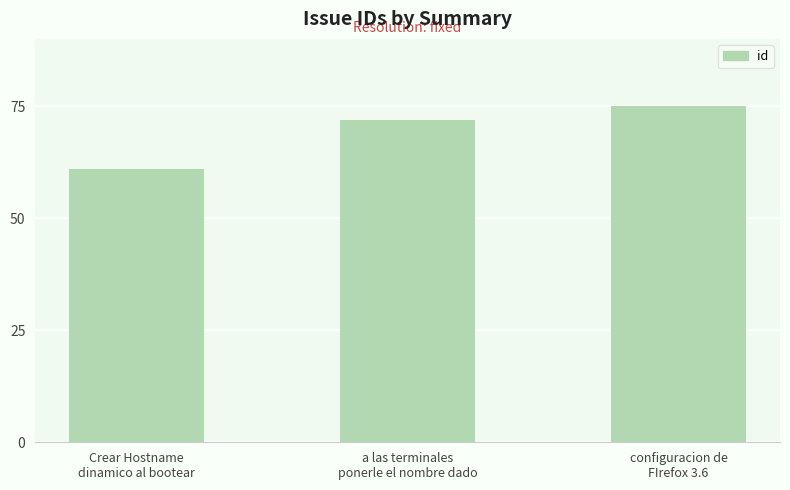

What is the sum of all values?

208